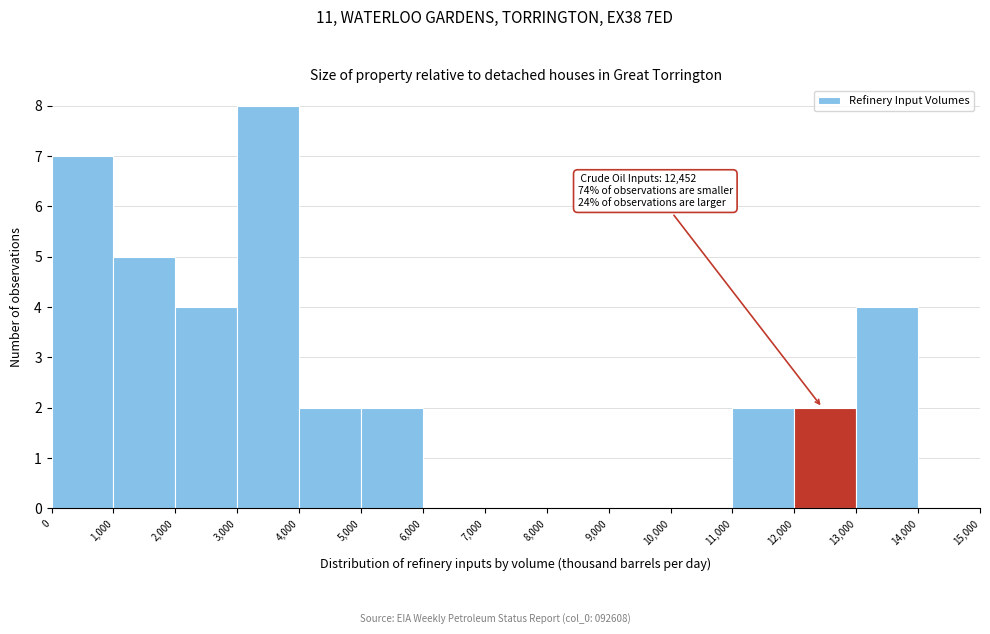

Over which range of the x-axis is the bar tallest?

3,000 to 4,000